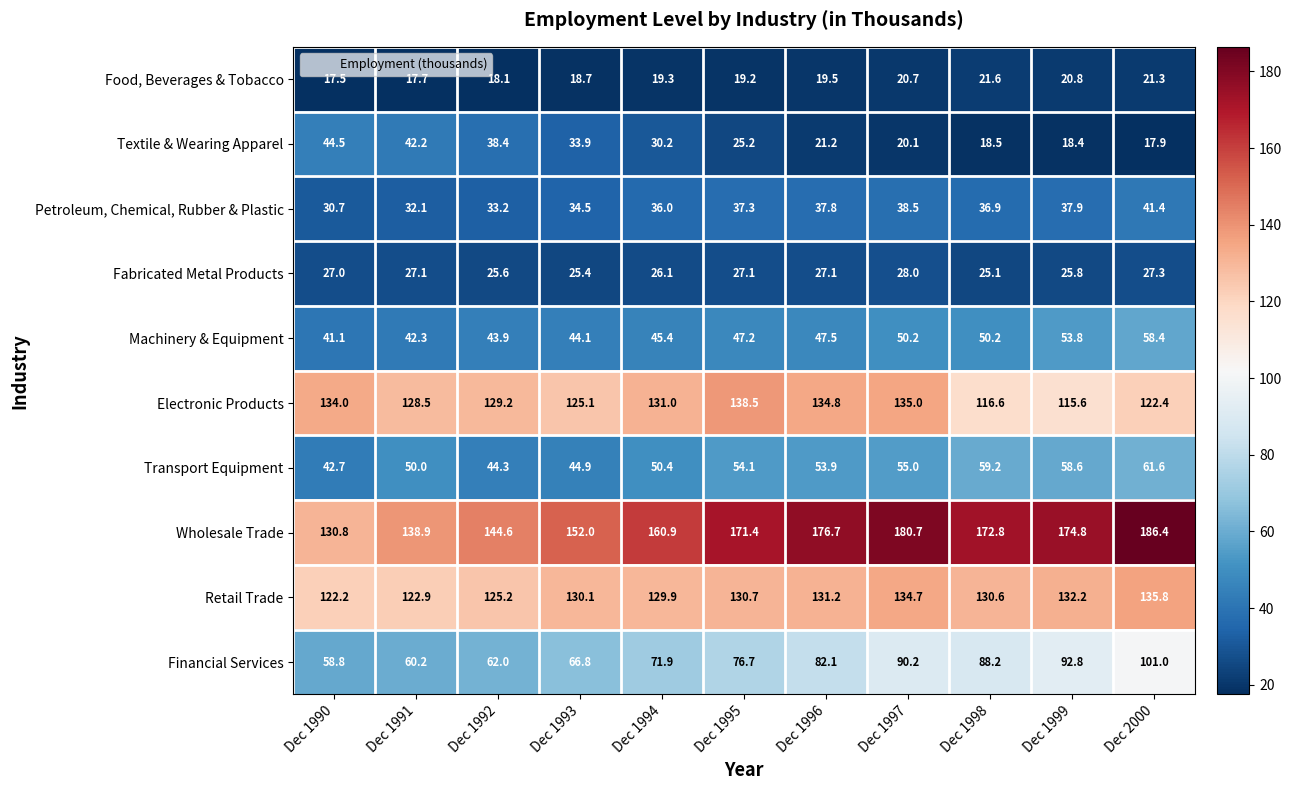

How many data points does each series have?

11